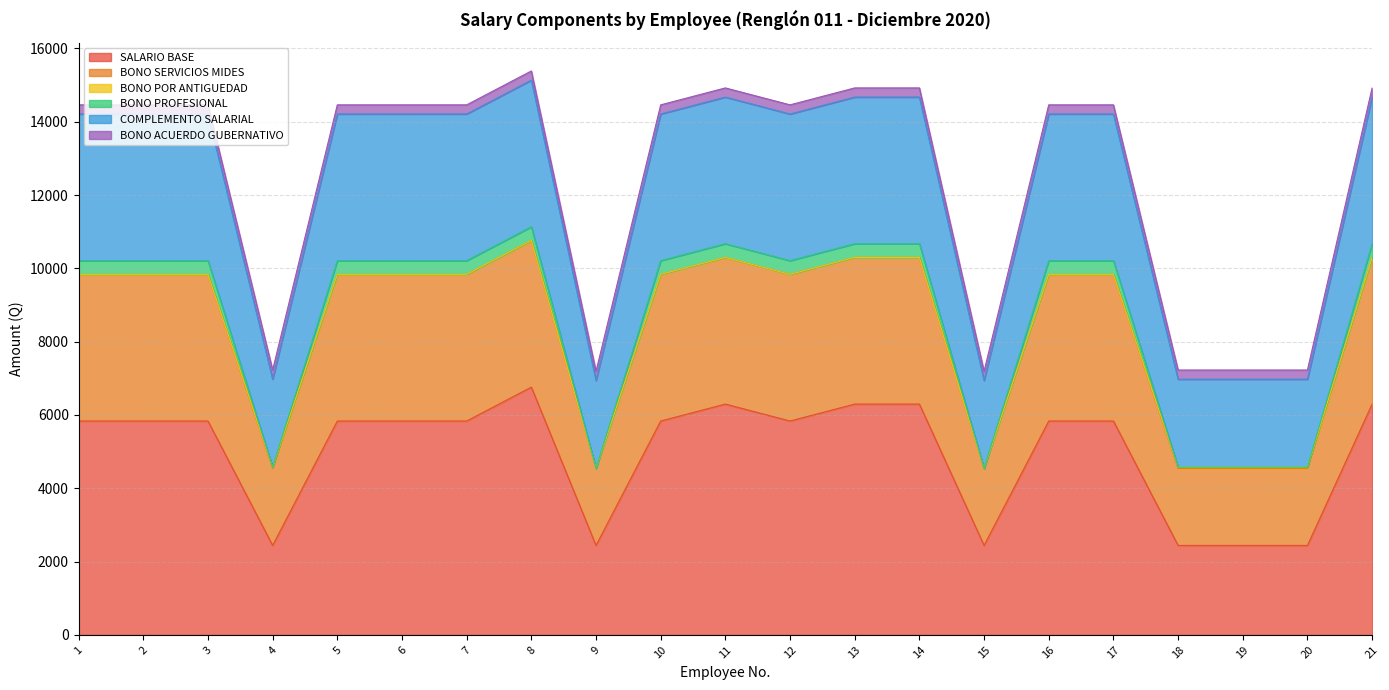

At which label does SALARIO BASE reach its peak?

8